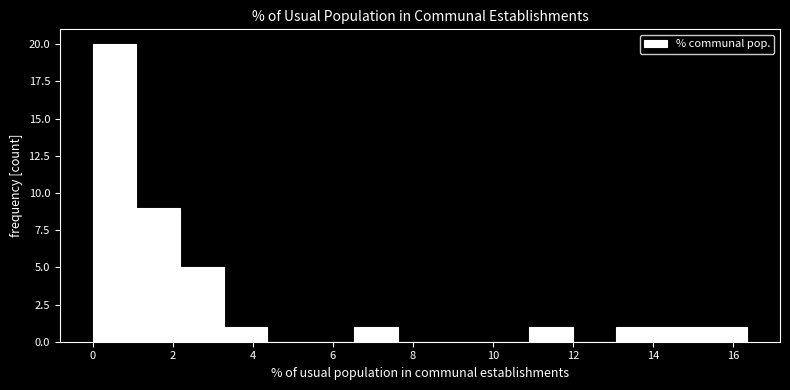

Which range on the x-axis has the tallest bar?

0.0 to 1.0